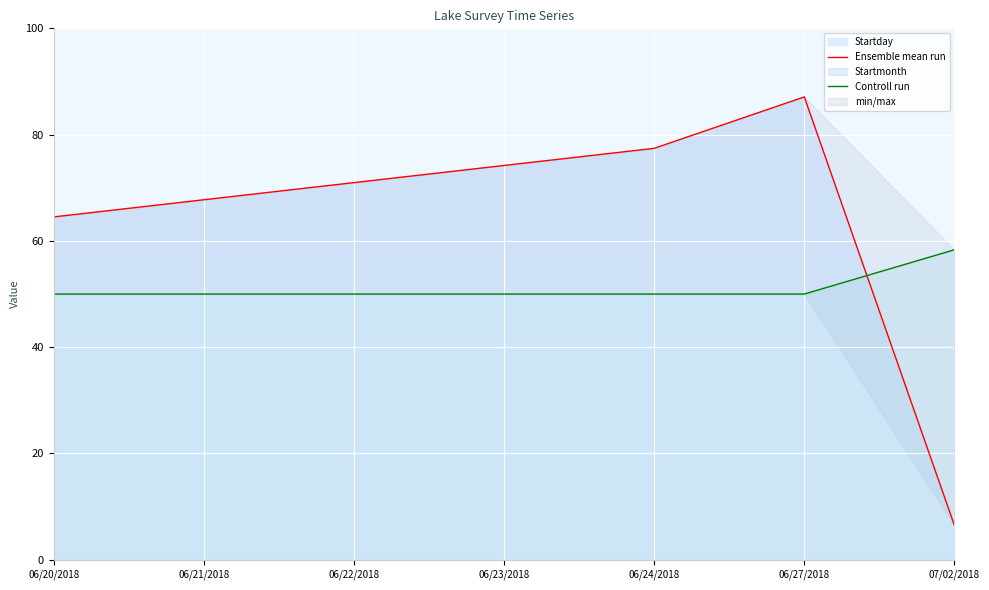

Reading right to left, list all the values displayed in this chart.

Ensemble mean run: 07/02/2018=6.5	06/27/2018=87.1	06/24/2018=77.4	06/23/2018=74.2	06/22/2018=71.0	06/21/2018=67.7	06/20/2018=64.5
Controll run: 07/02/2018=58.3	06/27/2018=50.0	06/24/2018=50.0	06/23/2018=50.0	06/22/2018=50.0	06/21/2018=50.0	06/20/2018=50.0